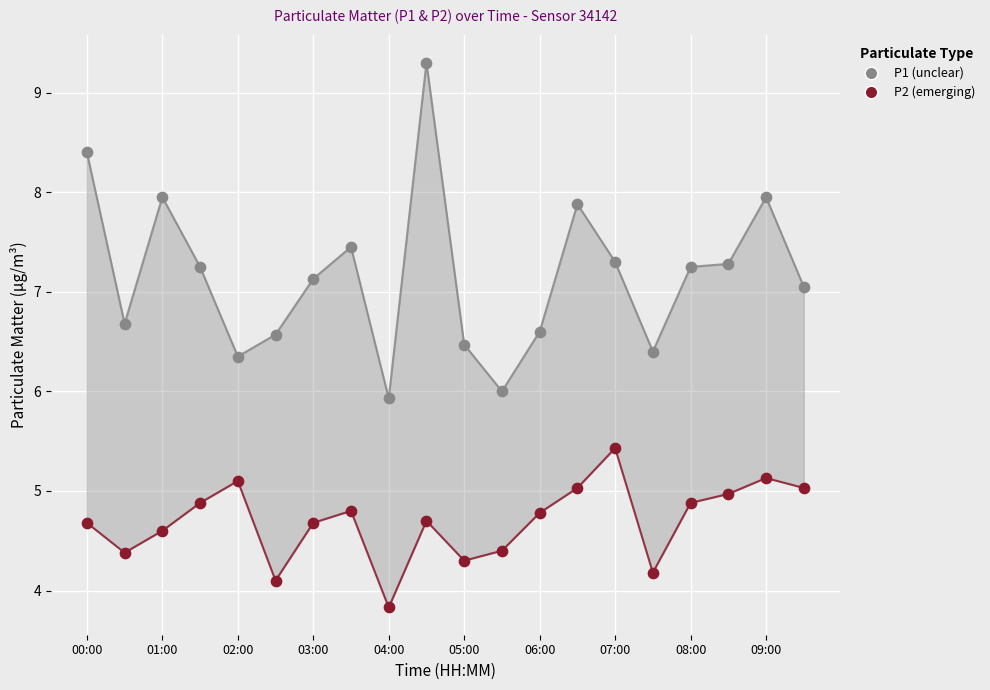

What are all the series names shown in the legend?

P1 (unclear), P2 (emerging)